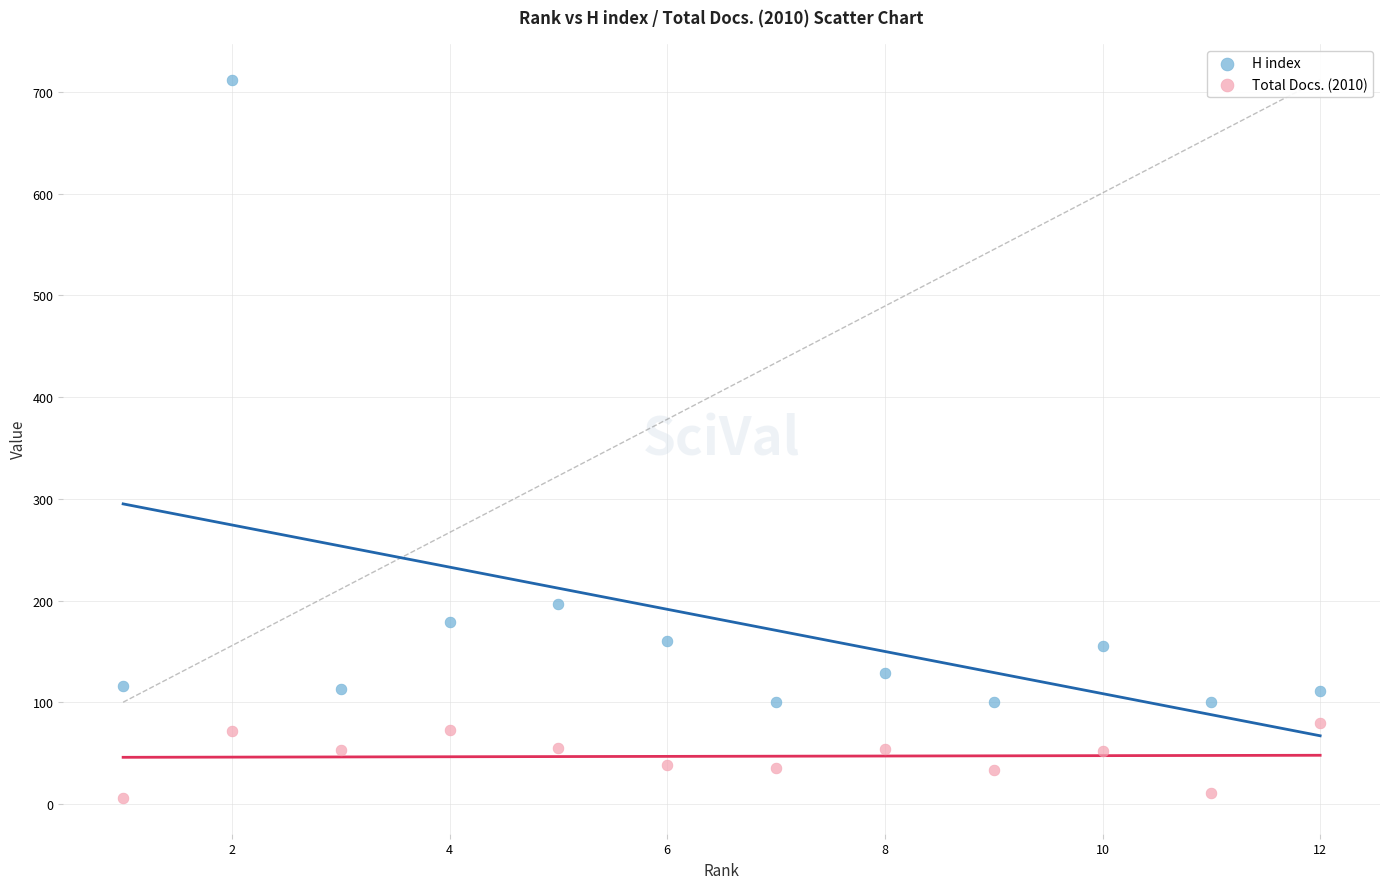

In the H index series, what Y value is closest to 406?

197